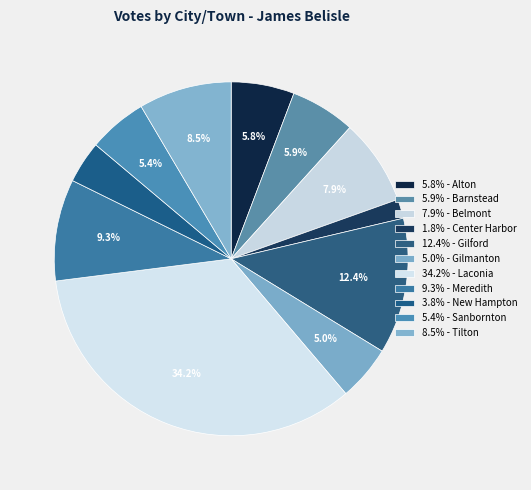

How many segments does this pie chart have?

11